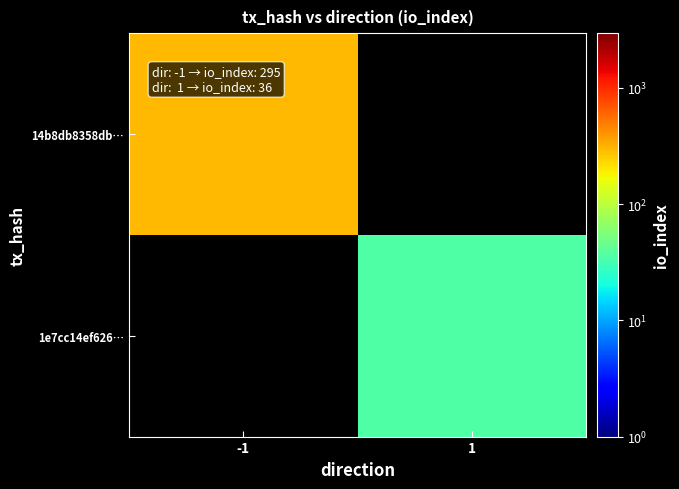

Which category has the highest value in the 1e7cc14ef626… series?

-1